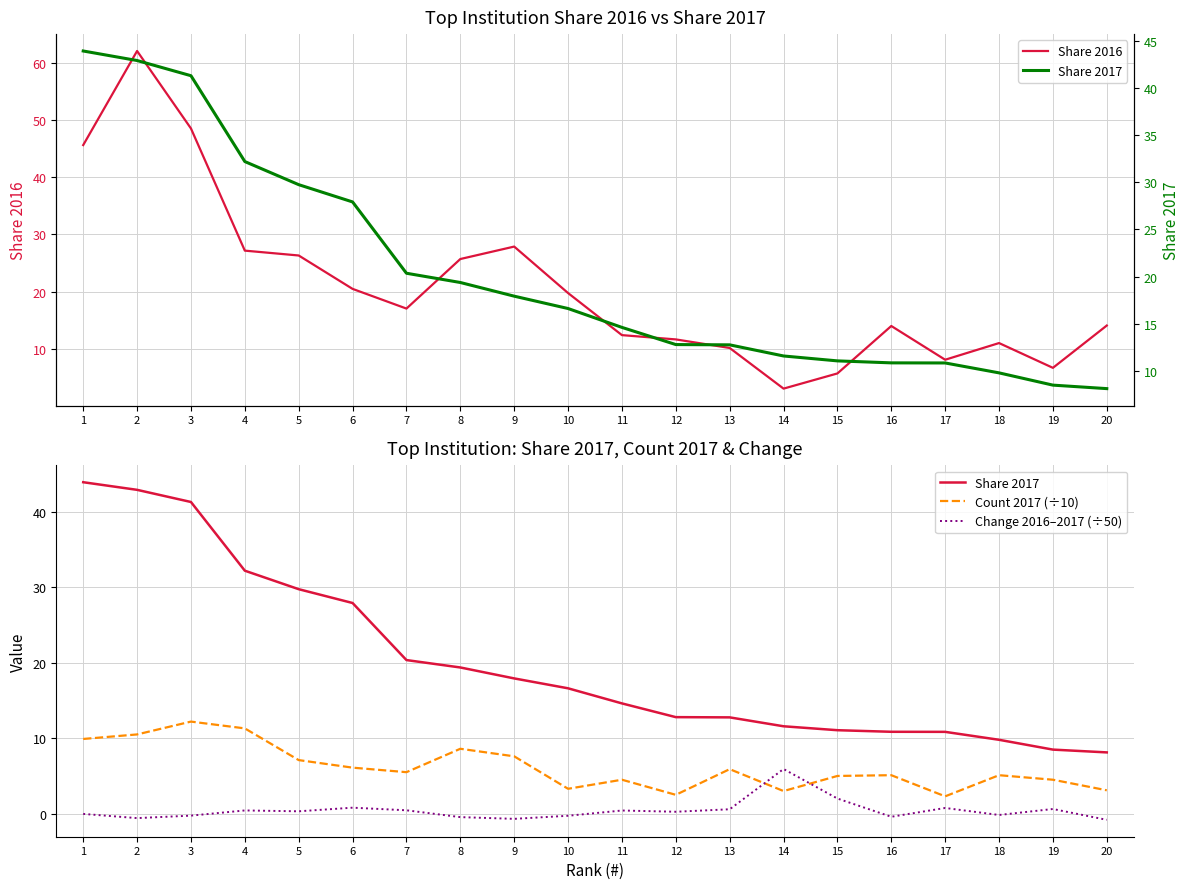

Which series has the widest spread of values?

Share 2016